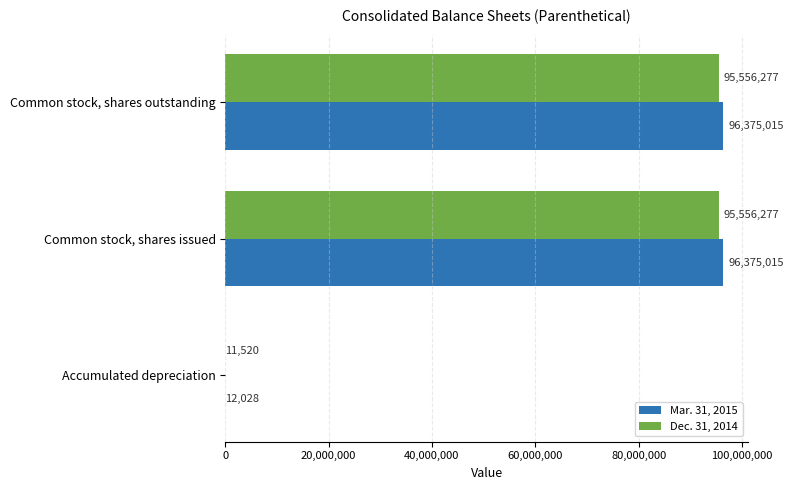

What is the sum of the Dec. 31, 2014 values at Accumulated depreciation and Common stock, shares outstanding?

95567797